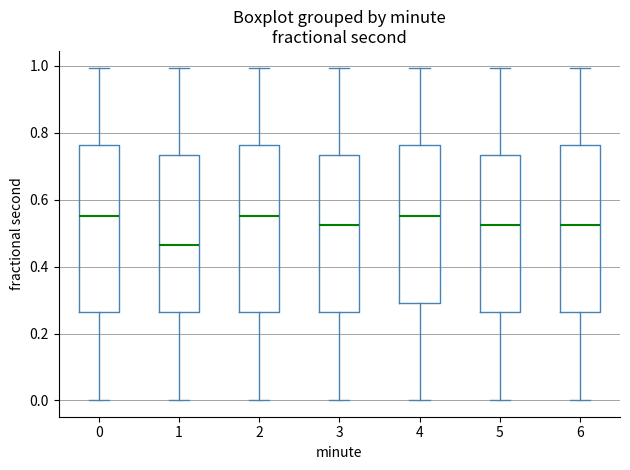

Where does the median line of the box at x = 3 sit on the y-axis? The values are not printed on the chart, so give them approximately, as read against the axis.

0.52